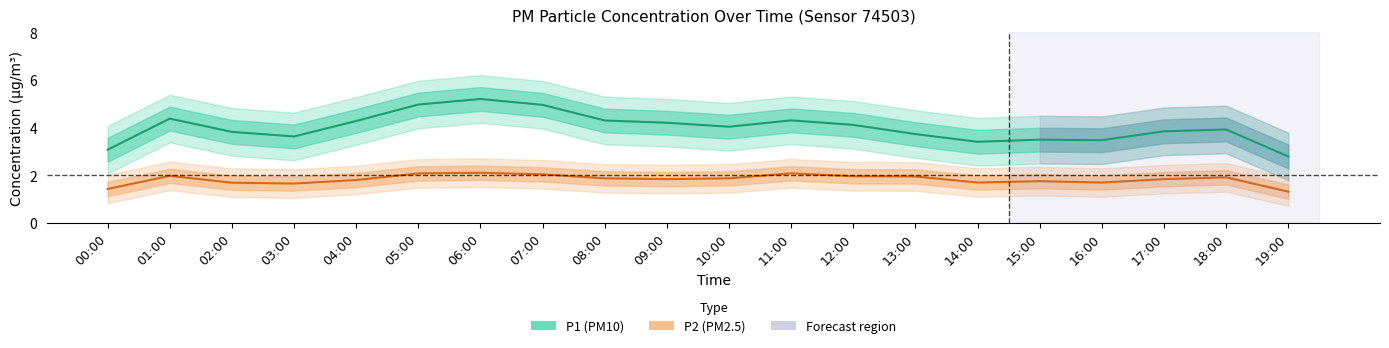

What position from the right is 00:00?

20